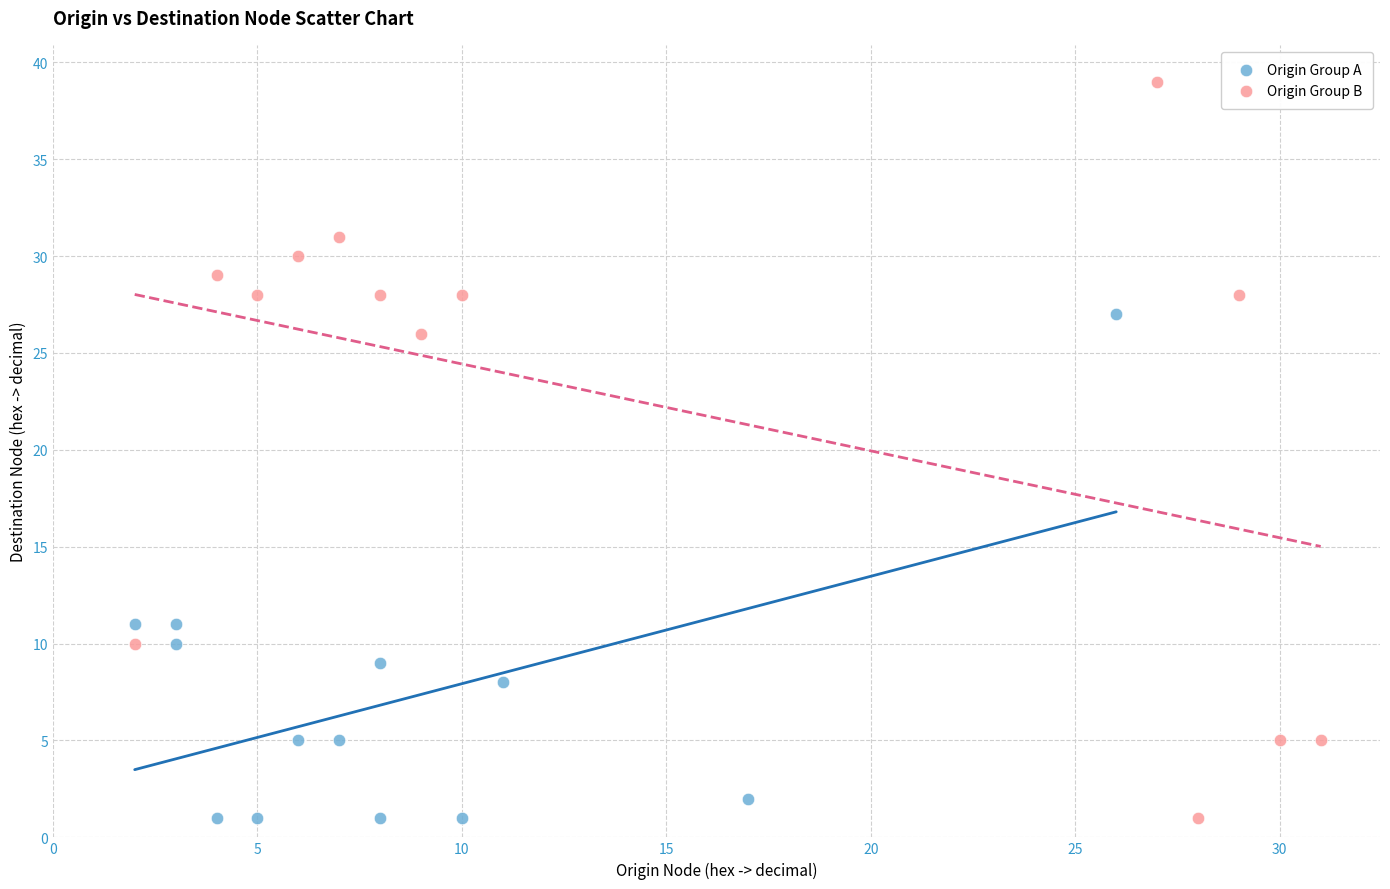

What are all the series names shown in the legend?

Origin Group A, Origin Group B